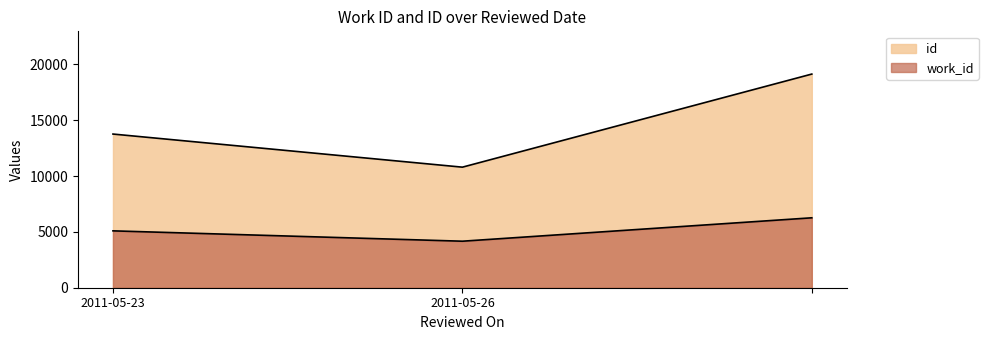

At which label does work_id reach its minimum?

2011-05-26